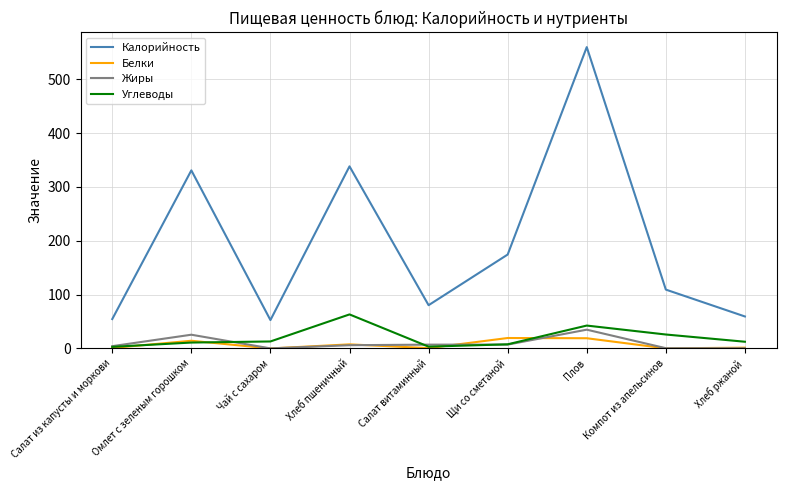

Which series has the widest spread of values?

Калорийность